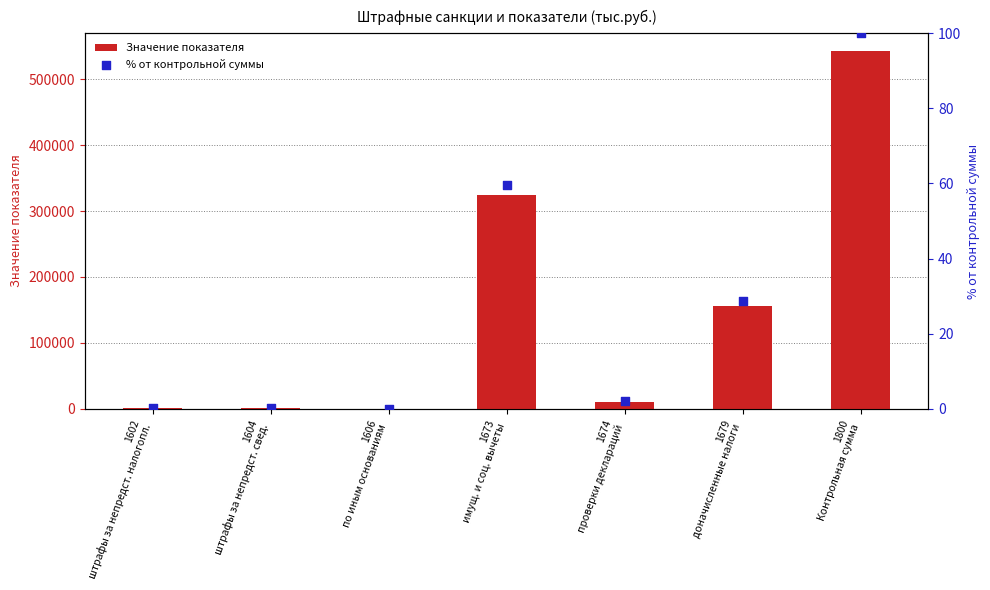

Which series reaches the maximum Y coordinate?

Значение показателя